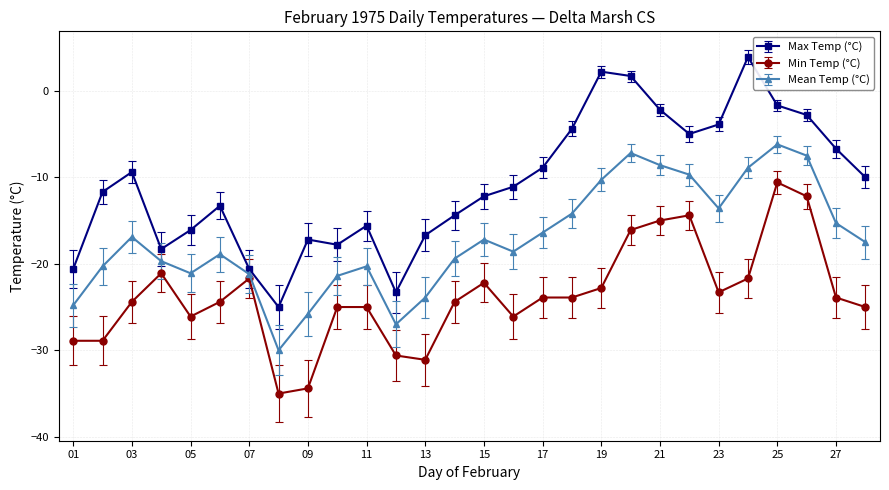

True or false: Min Temp (°C) and Max Temp (°C) cross at least once.

False